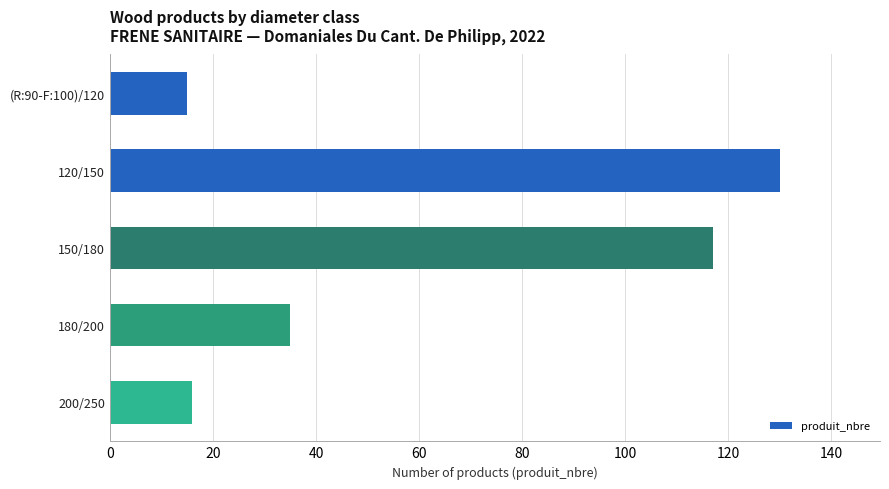

What is the change in value from 150/180 to 200/250?

-101